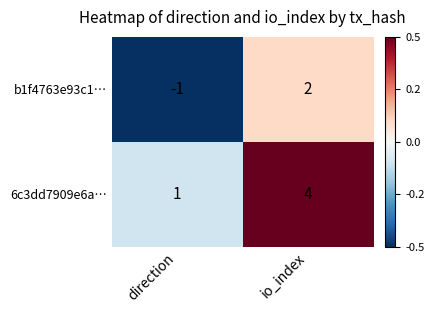

Where is 6c3dd7909e6a… nearest to the value 2?

direction